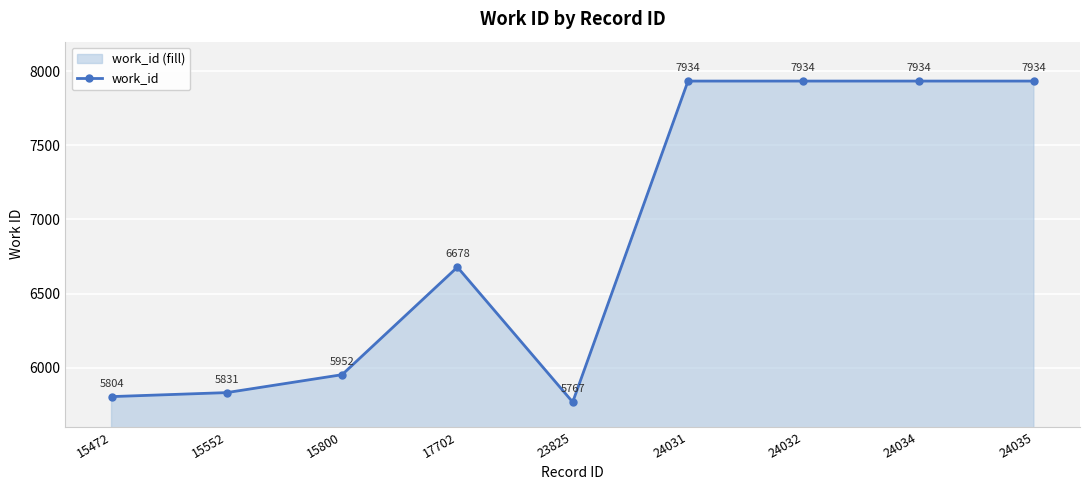

Where is the first local maximum?

17702